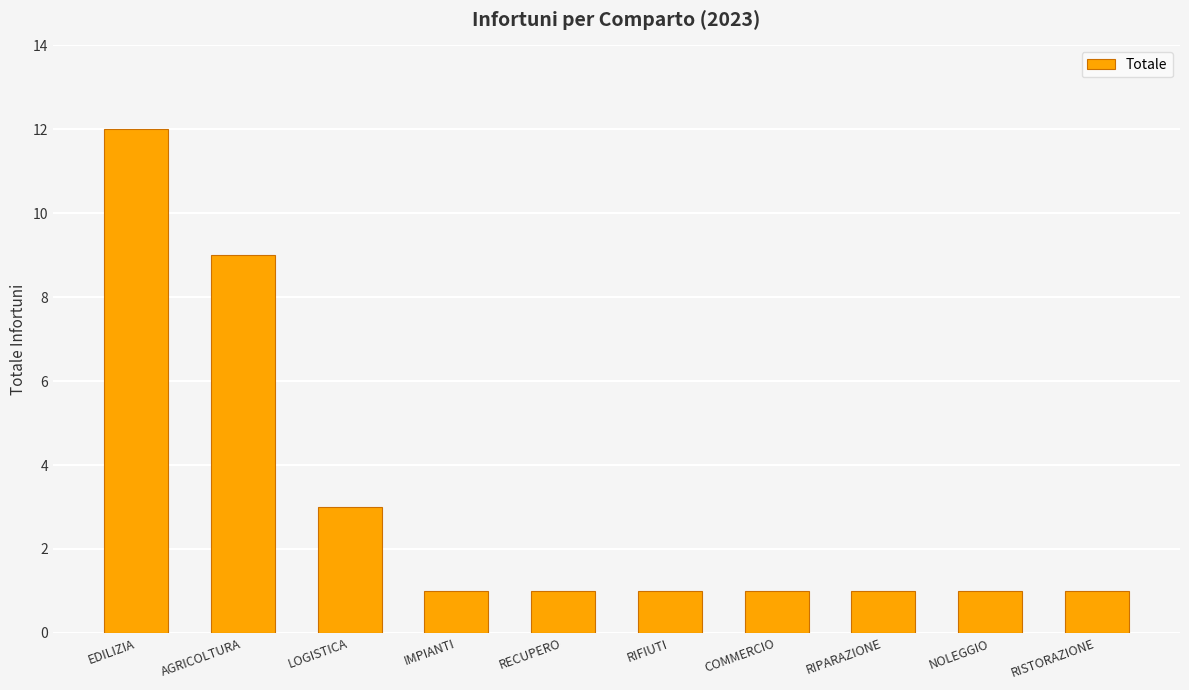

What is the smallest value displayed?

1